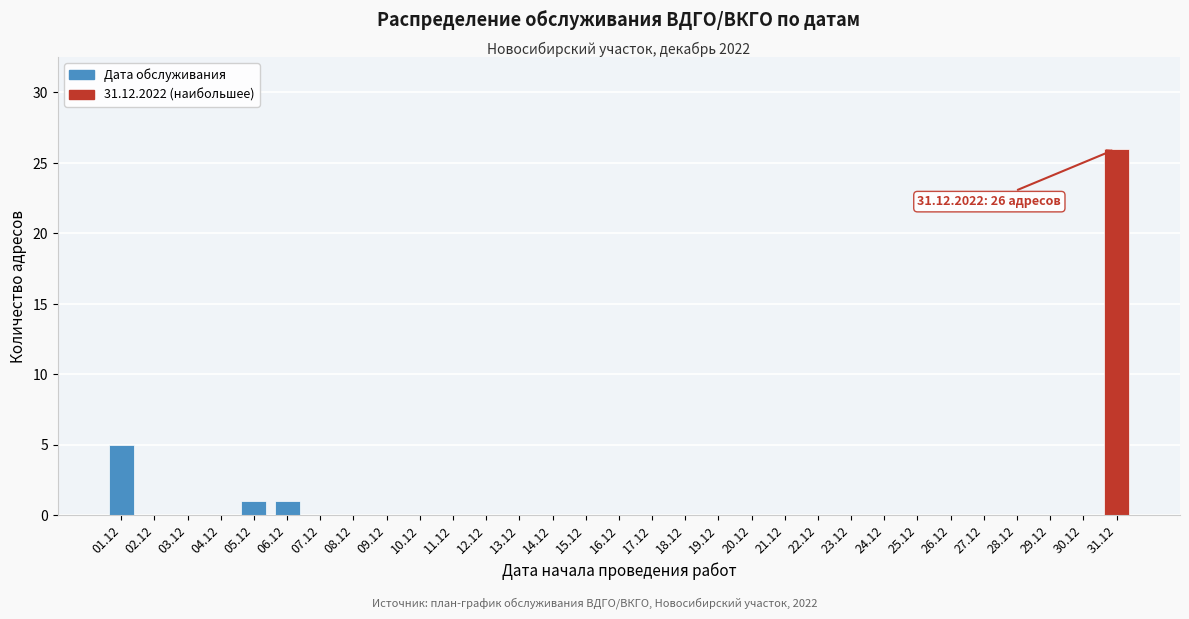

What is the sum of all values?

33